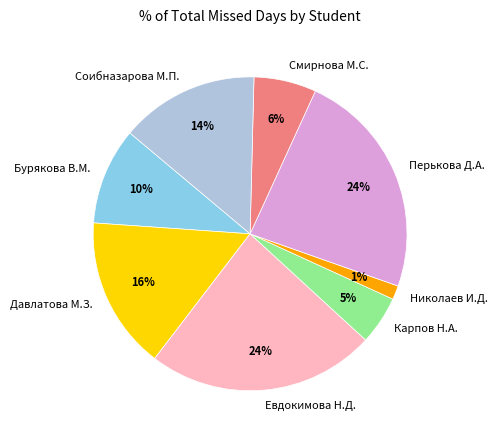

What is the smallest slice in the pie chart?

Николаев И.Д.